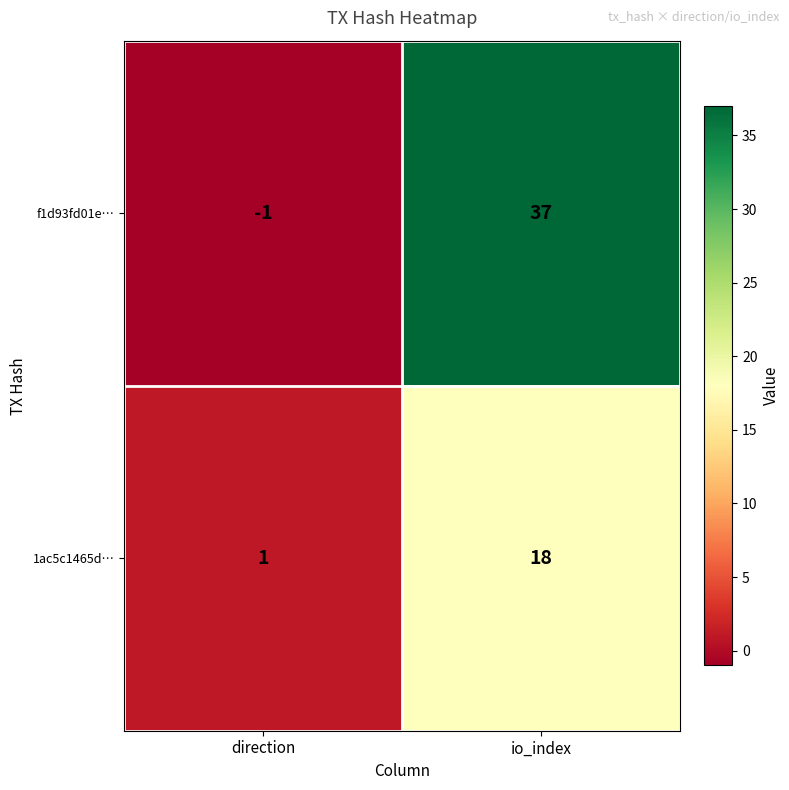

Which series changed the most between direction and io_index?

f1d93fd01e…